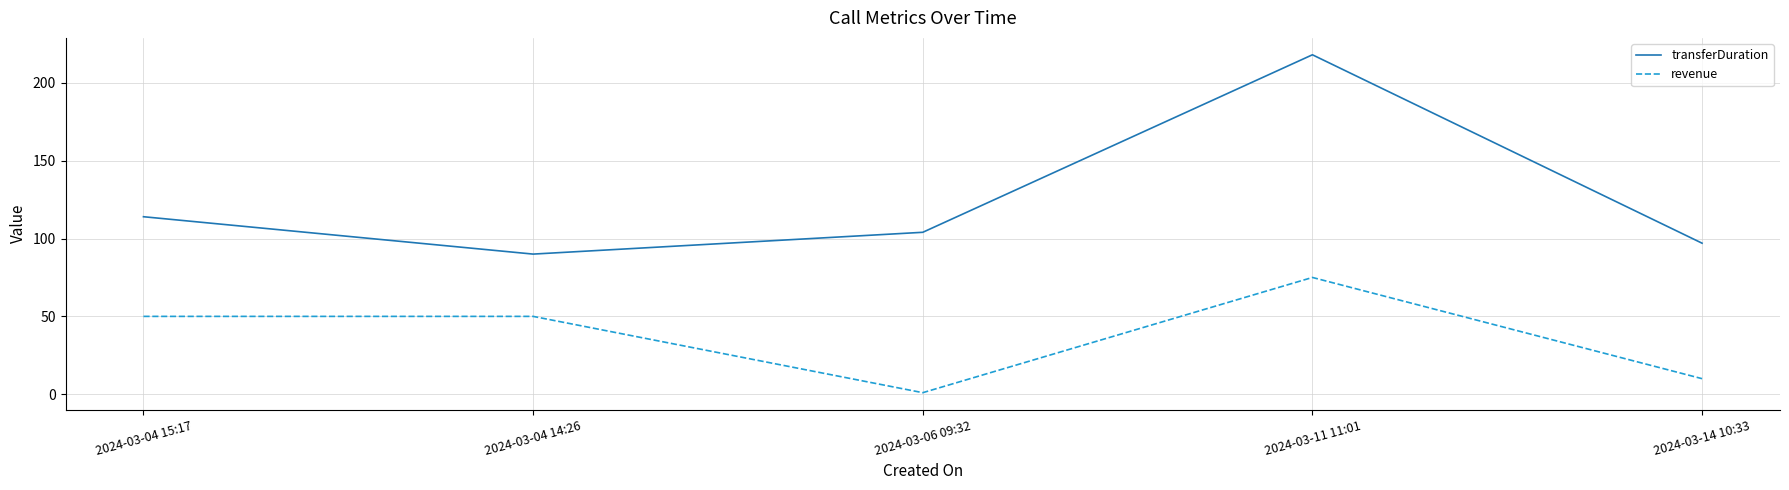

Where does the transferDuration series first go above 104?

2024-03-04 15:17